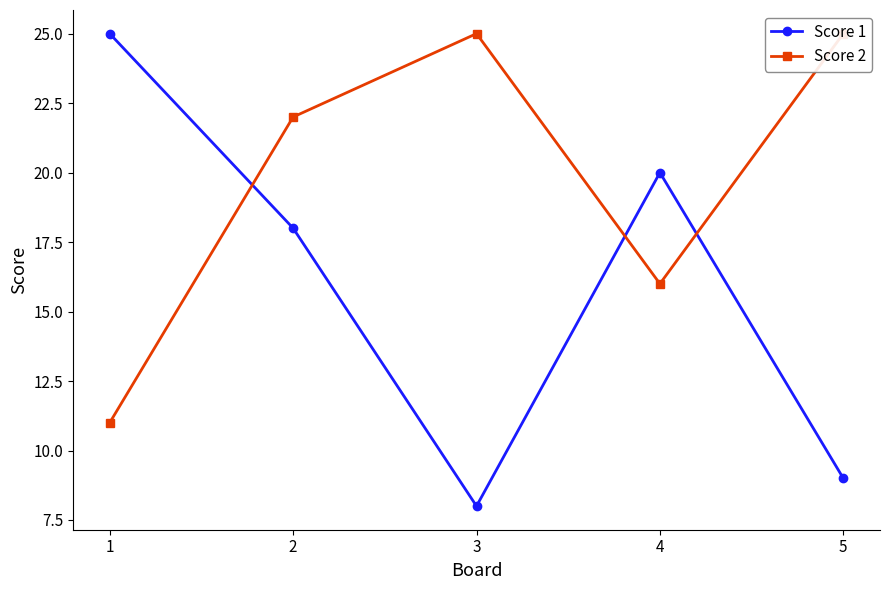

List the series in order of their overall mean, highest first.

Score 2, Score 1